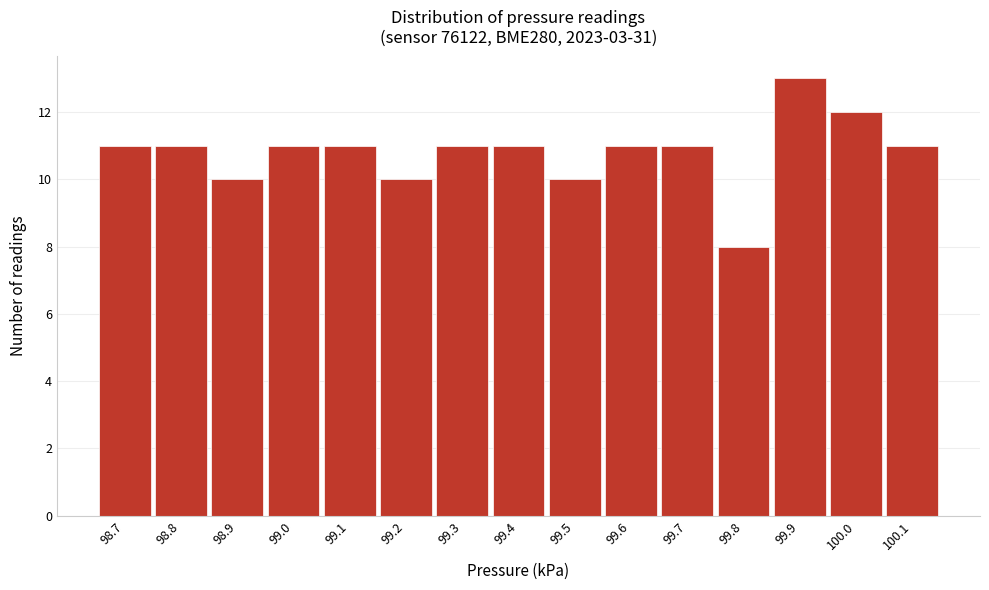

Reading right to left, extract all data points from this chart.

11	12	13	8	11	11	10	11	11	10	11	11	10	11	11